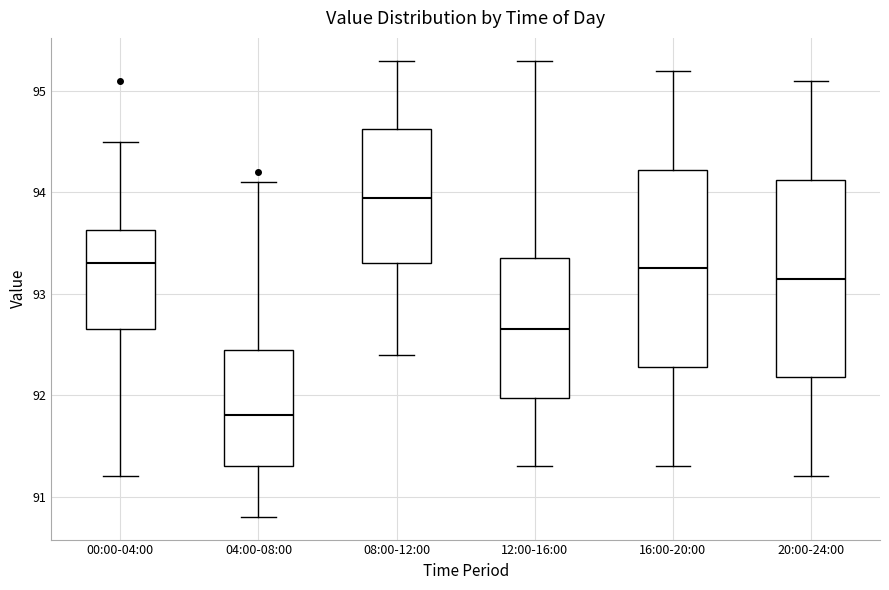

Reading left to right, transcribe this box plot: for each box, give where its median line is, the range the box spans, and where its two whiskers end, as read against the y-axis. The values are not printed on the chart, so give them approximately, as read against the axis.

00:00-04:00: median 93.3, box 92.7 to 93.6, whiskers 91.2 to 94.5
04:00-08:00: median 91.8, box 91.3 to 92.5, whiskers 90.8 to 94.1
08:00-12:00: median 94.0, box 93.3 to 94.6, whiskers 92.4 to 95.3
12:00-16:00: median 92.7, box 92.0 to 93.4, whiskers 91.3 to 95.3
16:00-20:00: median 93.3, box 92.3 to 94.2, whiskers 91.3 to 95.2
20:00-24:00: median 93.2, box 92.2 to 94.1, whiskers 91.2 to 95.1